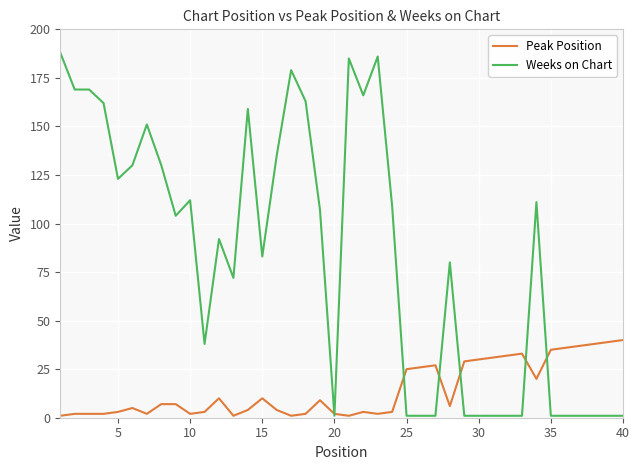

Which series has the largest total across all categories?

Weeks on Chart